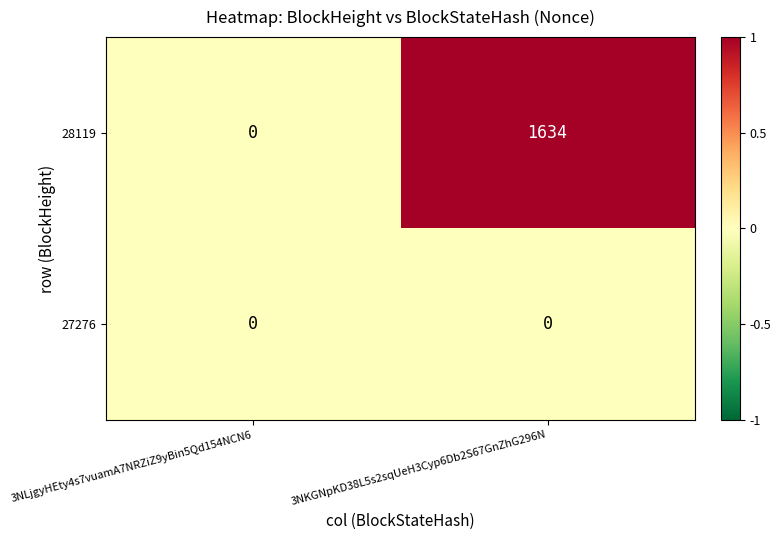

Which series changed the most between 3NLjgyHEty4s7vuamA7NRZiZ9yBin5Qd154NCN6 and 3NKGNpKD38L5s2sqUeH3Cyp6Db2S67GnZhG296N?

28119